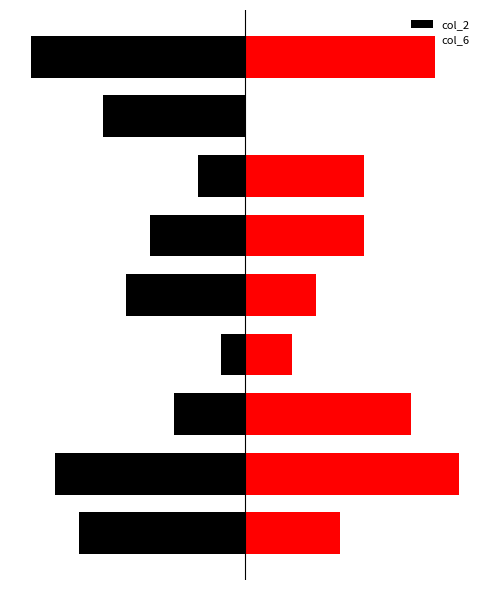

What is the total value across all series at 1?

1